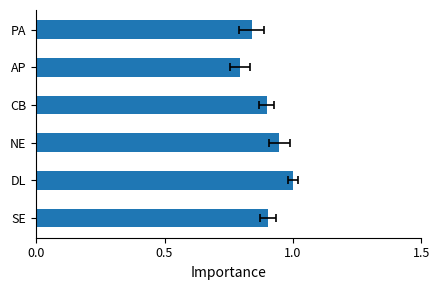

Count the values in the range 0 to 1.

6